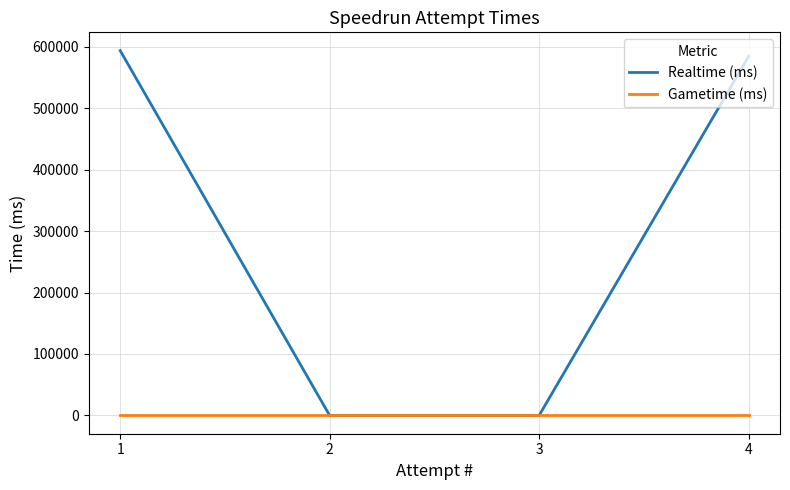

What is the total value across all series at 1?

593505